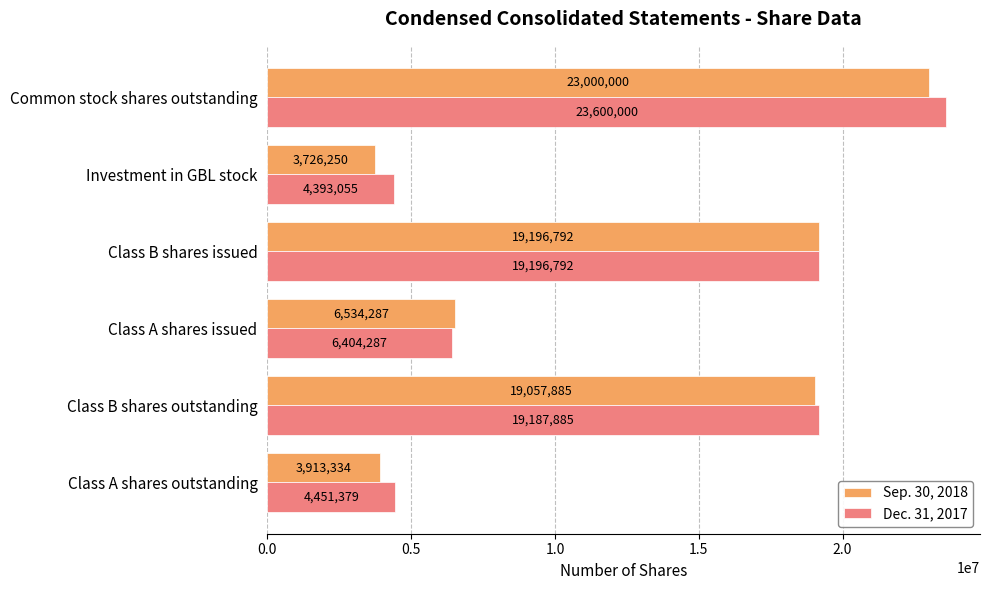

What is the total value across all series at Investment in GBL stock?

8119305